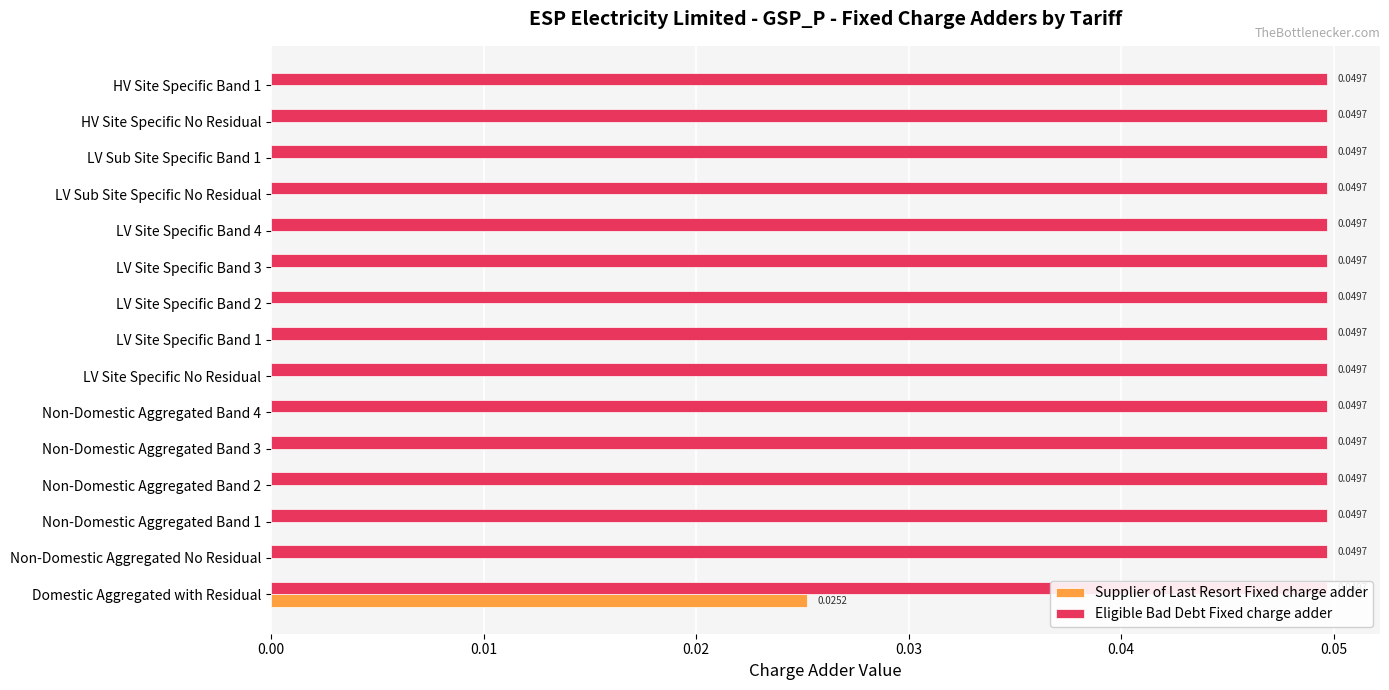

How many bars are there in total?

30